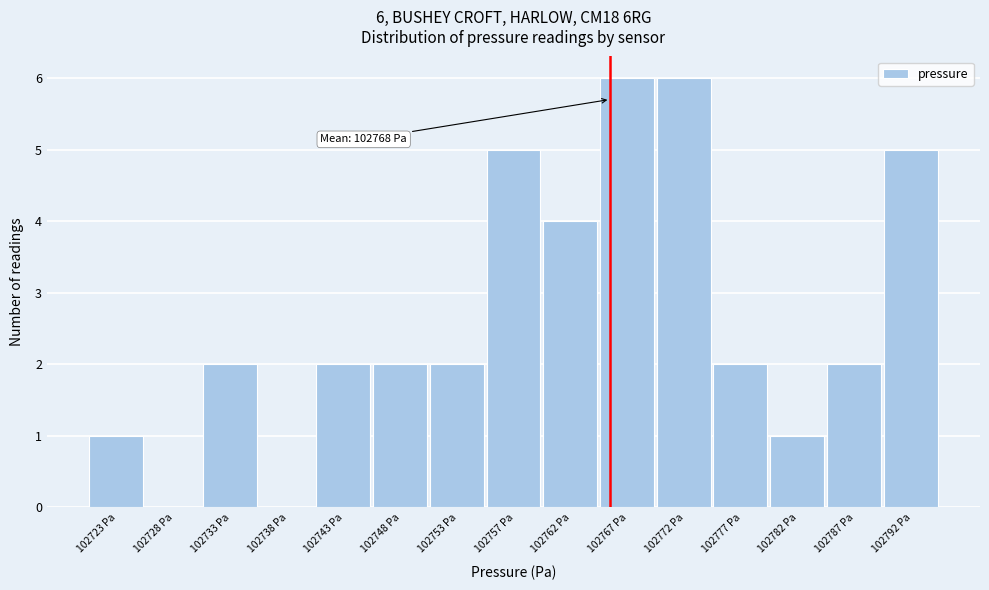

Reading left to right, list all the values displayed in this chart.

102723 Pa=1	102728 Pa=0	102733 Pa=2	102738 Pa=0	102743 Pa=2	102748 Pa=2	102753 Pa=2	102757 Pa=5	102762 Pa=4	102767 Pa=6	102772 Pa=6	102777 Pa=2	102782 Pa=1	102787 Pa=2	102792 Pa=5